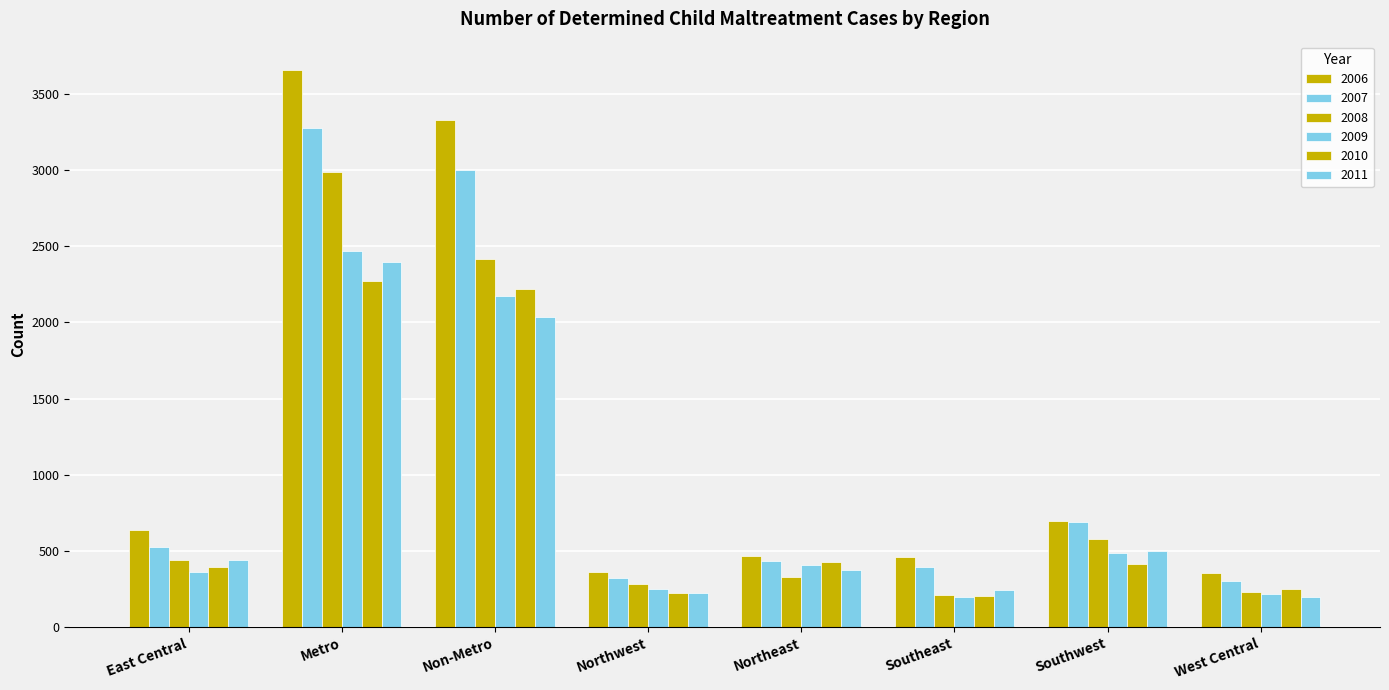

How many groups of bars are there?

8